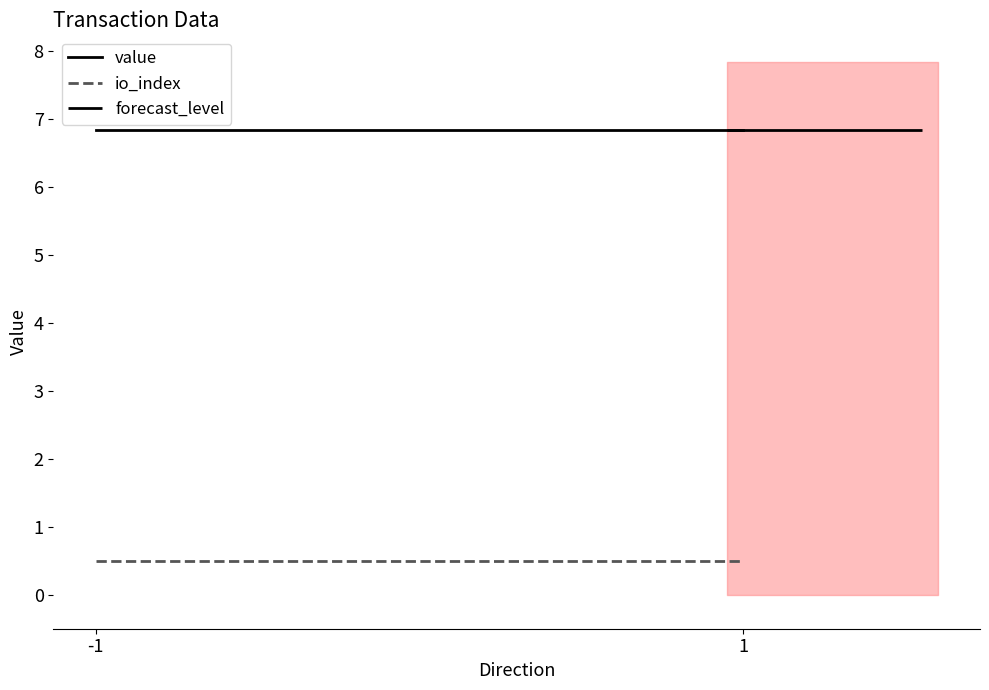

What is the sum of the value values at 1 and -1?

13.7